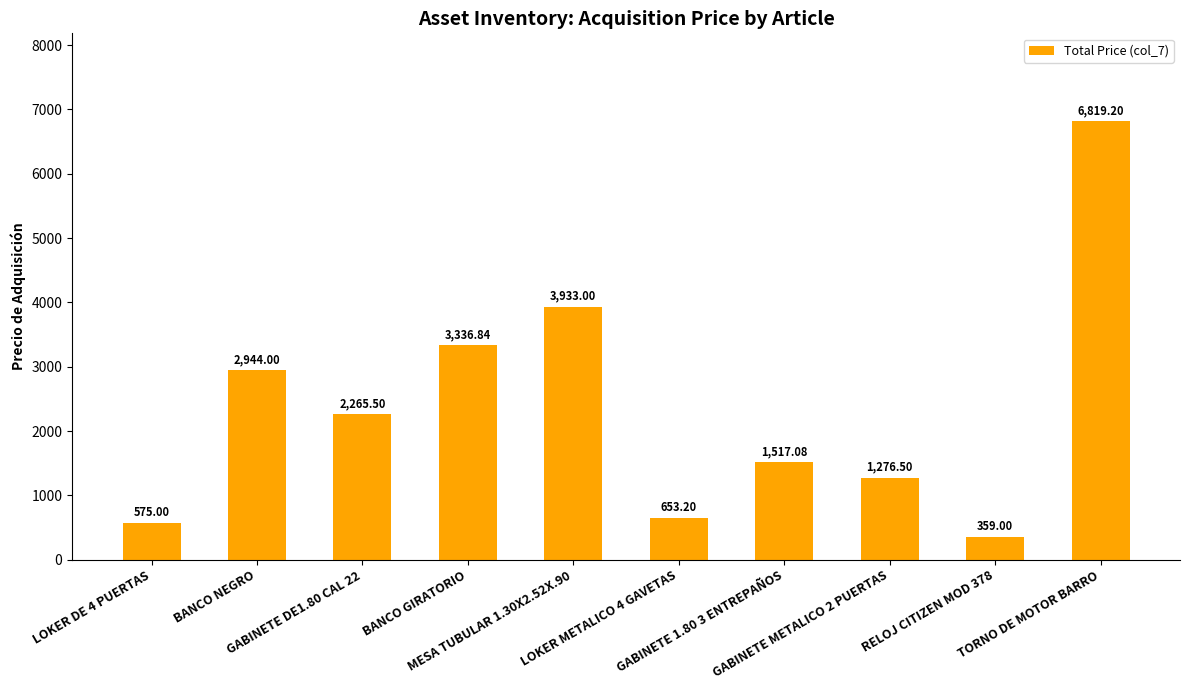

At which category does the chart reach its peak across all series?

TORNO DE MOTOR BARRO